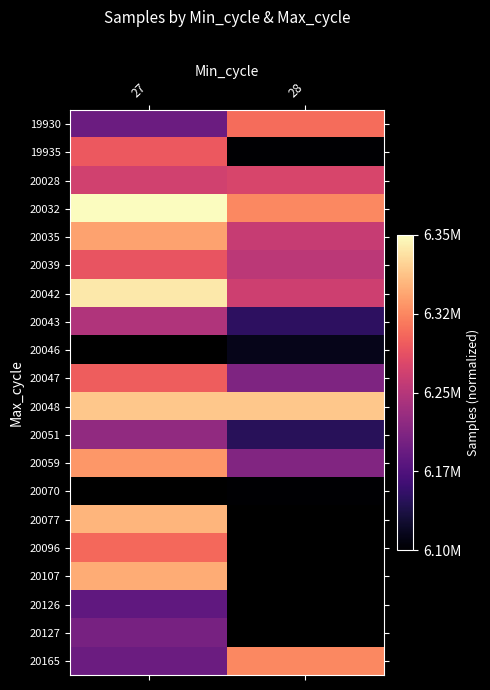

How many distinct data groups are displayed?

20